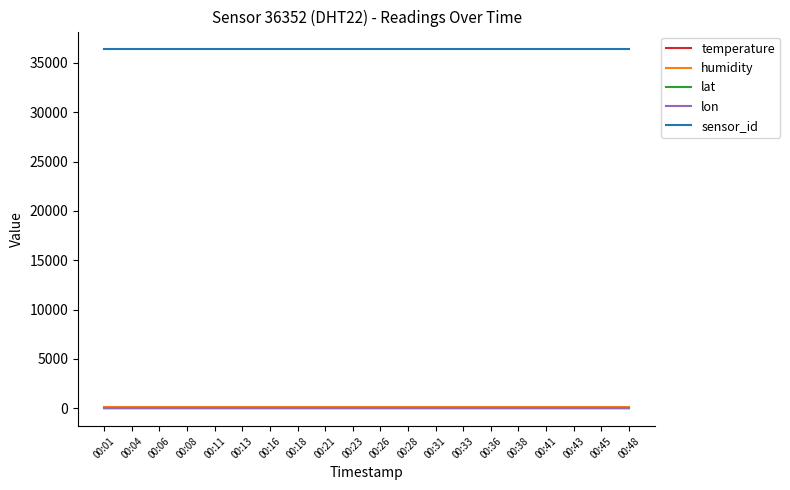

Which series has the largest total across all categories?

sensor_id